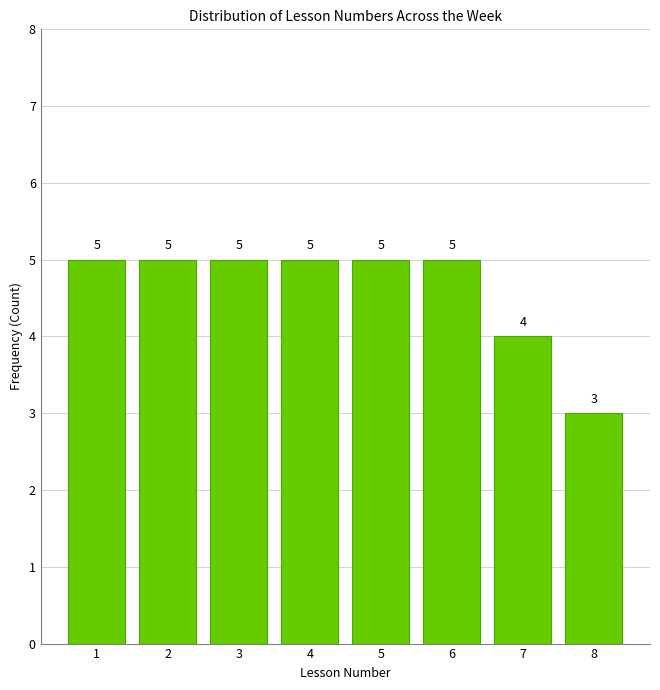

Reading right to left, extract all data points from this chart.

8=3	7=4	6=5	5=5	4=5	3=5	2=5	1=5